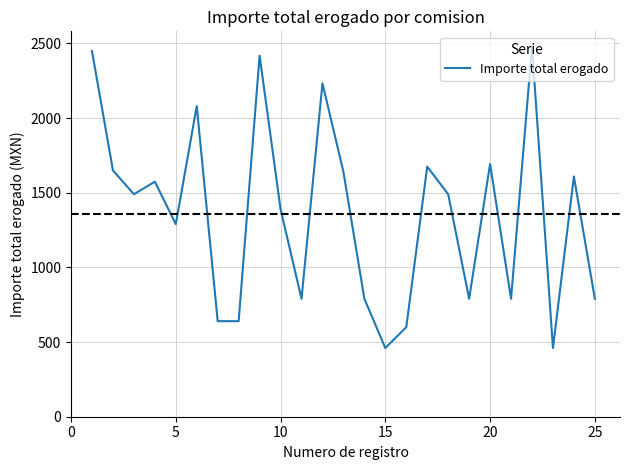

What is the difference between the maximum and minimum values?

2020.0